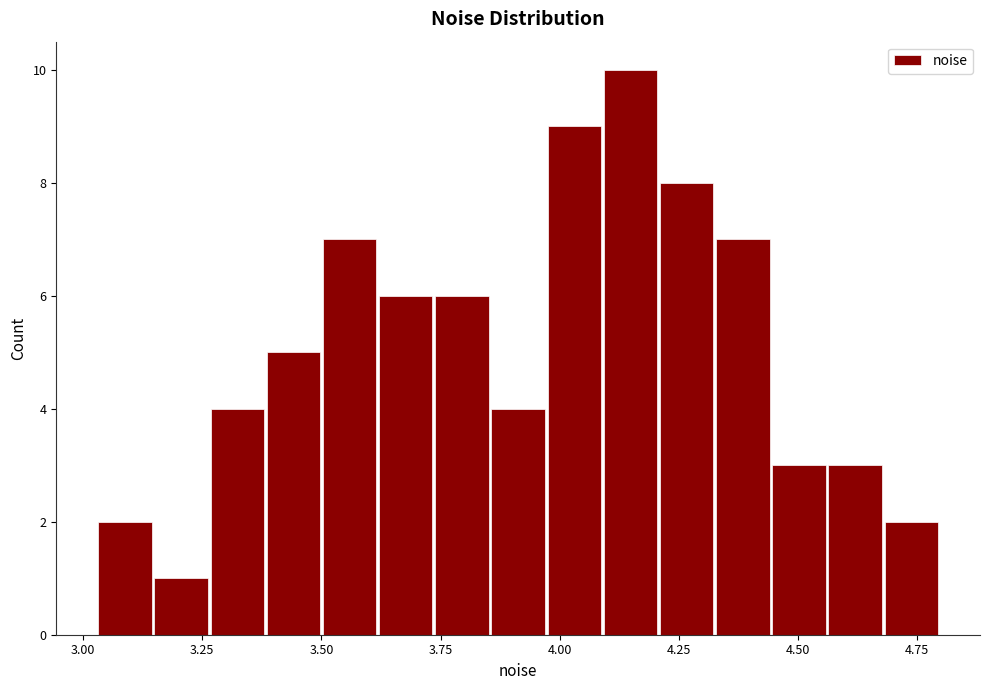

Read against the x-axis, roughly where is the centre of the tallest bar?

4.15